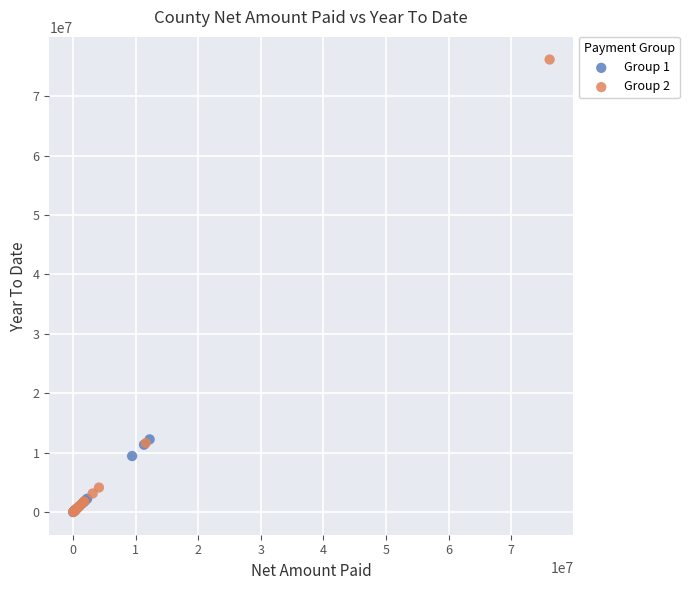

Which series reaches the maximum Y coordinate?

Group 2